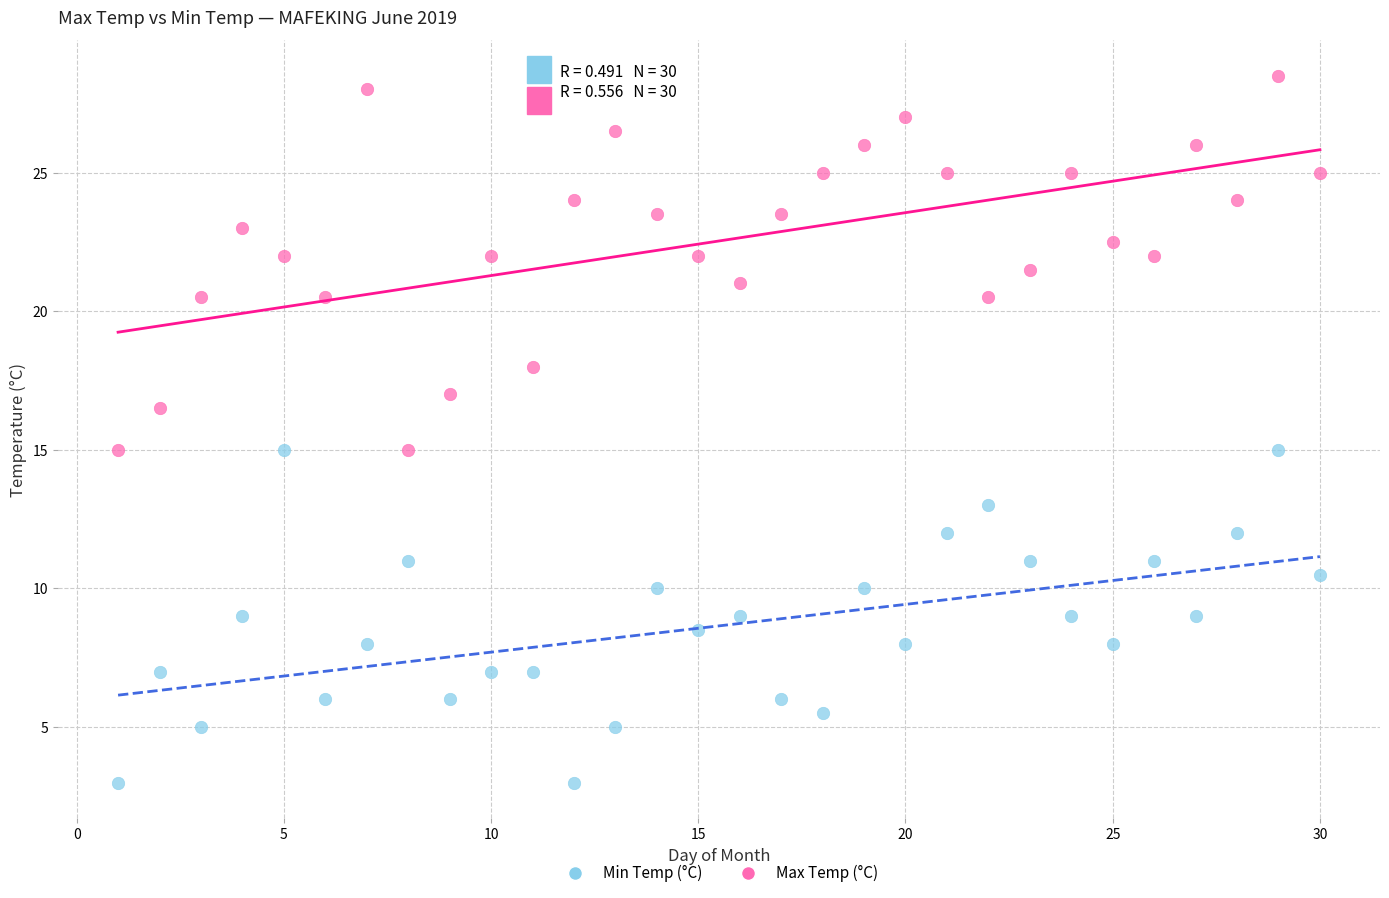

Which series reaches the maximum Y coordinate?

Max Temp (°C)